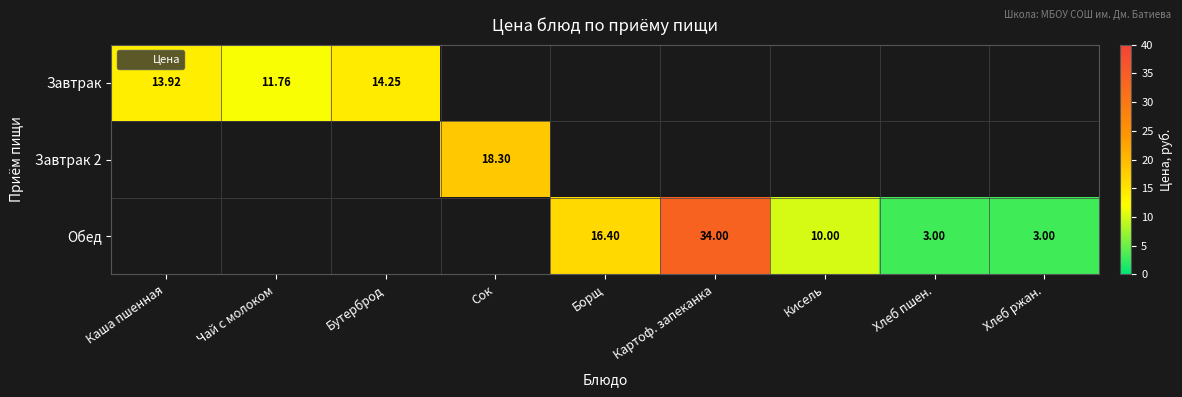

What is the smallest value displayed?

3.0